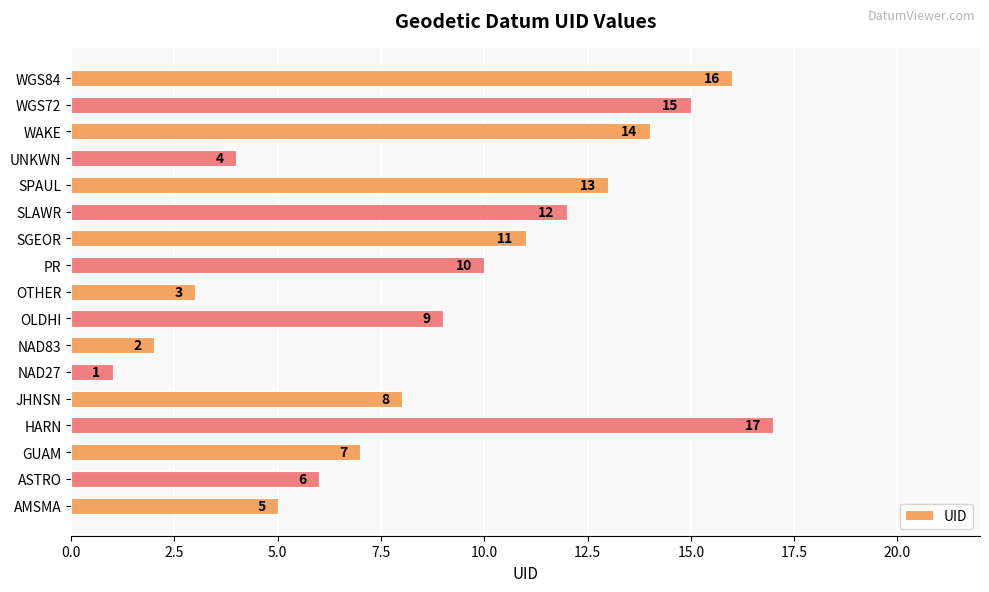

Which category has the highest value across all series?

HARN